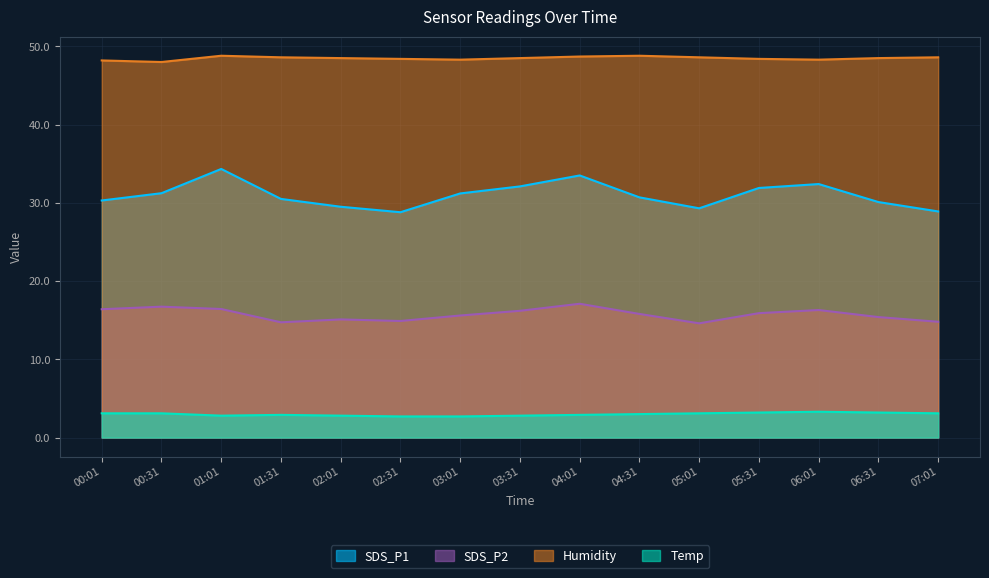

True or false: Humidity and SDS_P2 cross at least once.

False